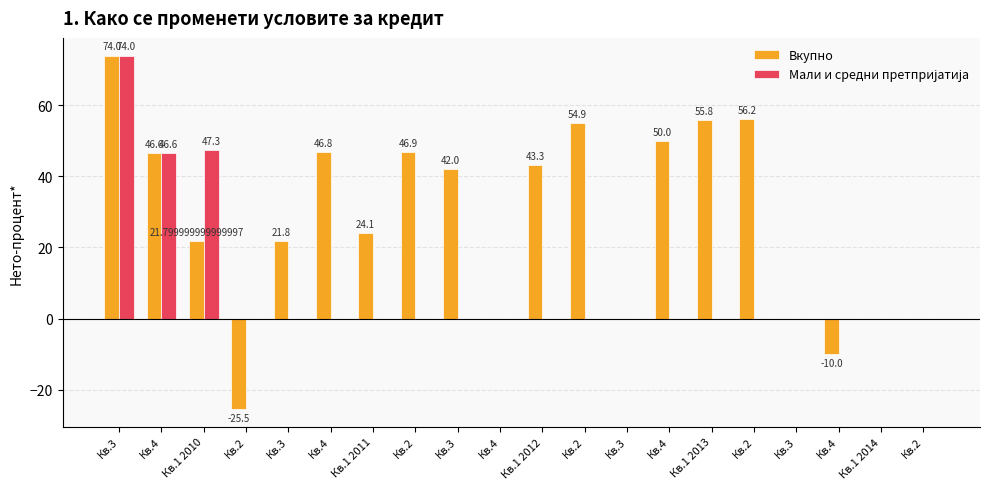

Which series has the largest total across all categories?

Вкупно